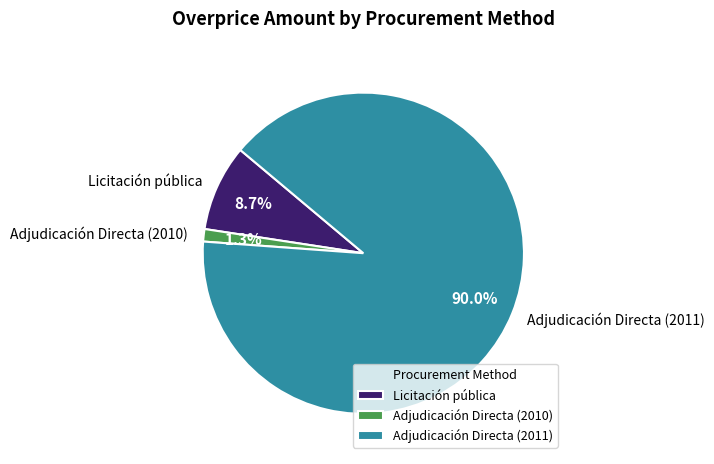

What percentage is NOT represented by Licitación pública?

91.3%